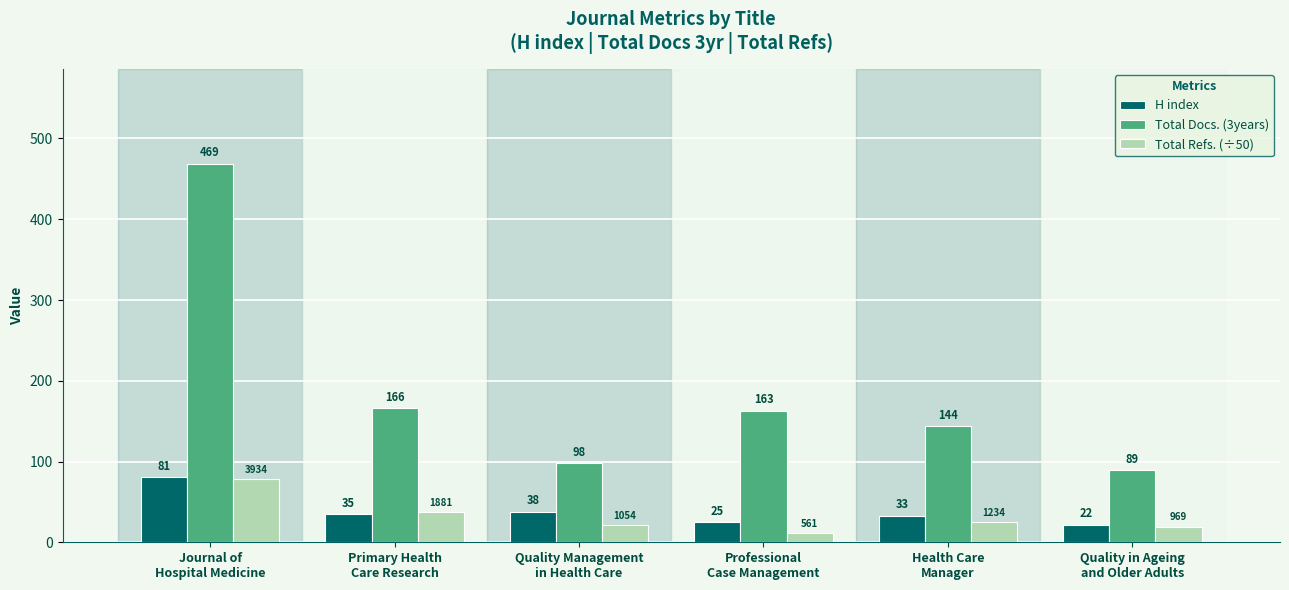

The value of Total Docs. (3years) at Professional
Case Management is 33.7. True or false?

False